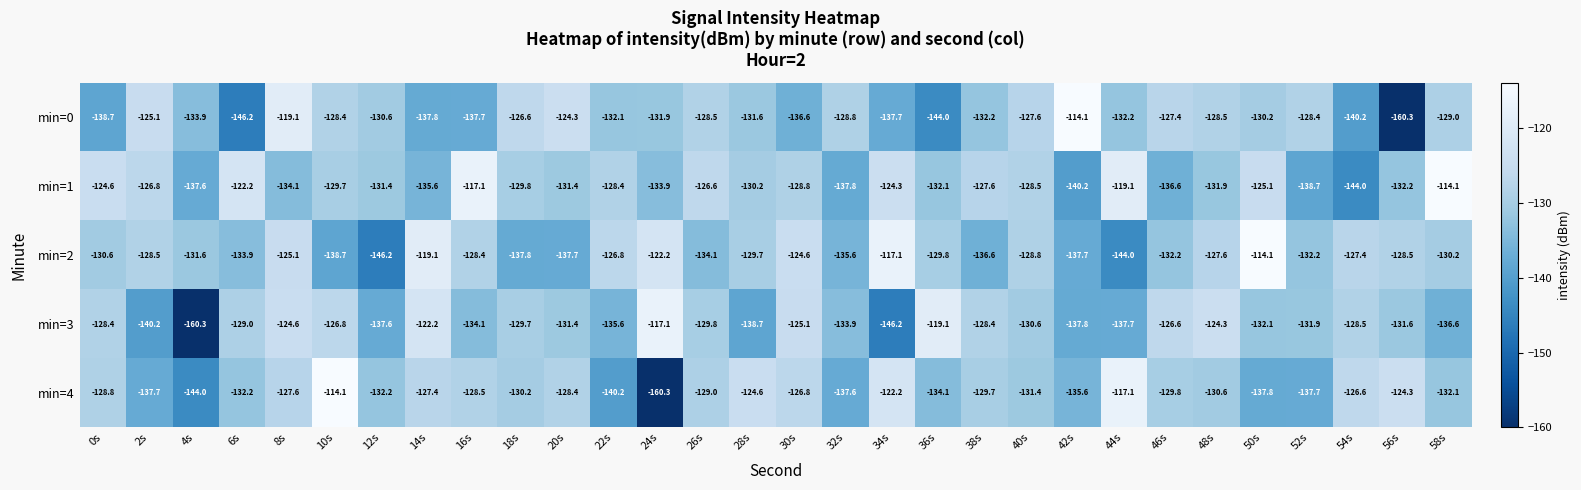

At which category is the sum across all series the highest?

8s